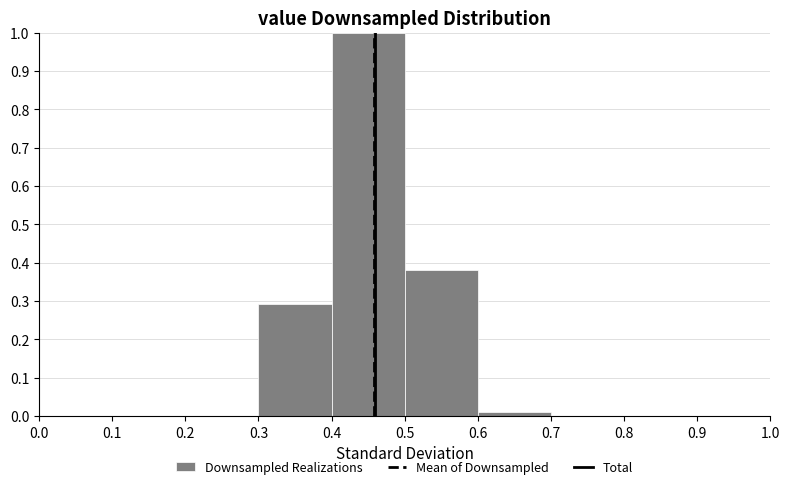

Which range on the x-axis has the tallest bar?

0.4 to 0.5